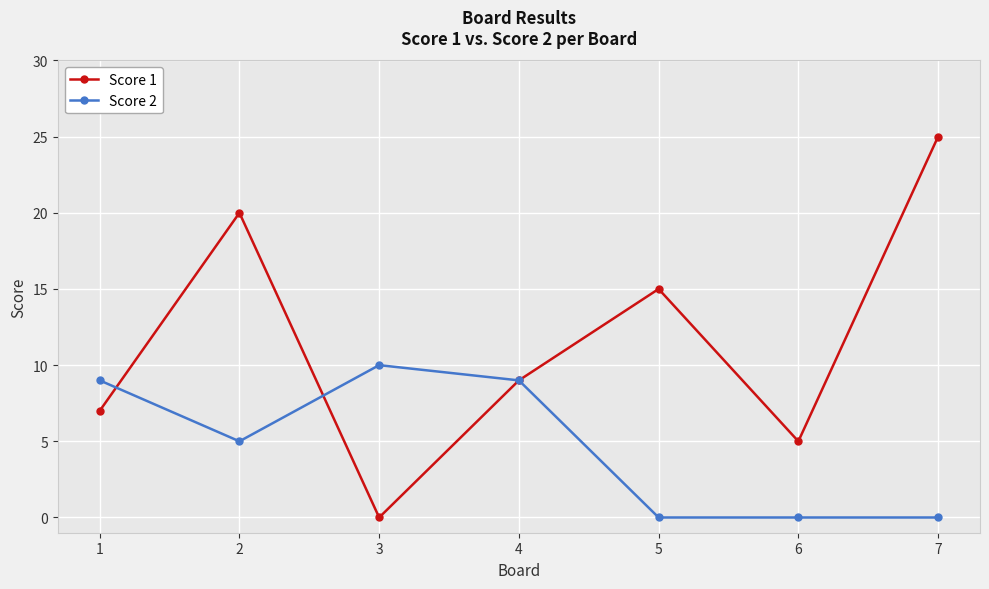

How many series are shown in this chart?

2